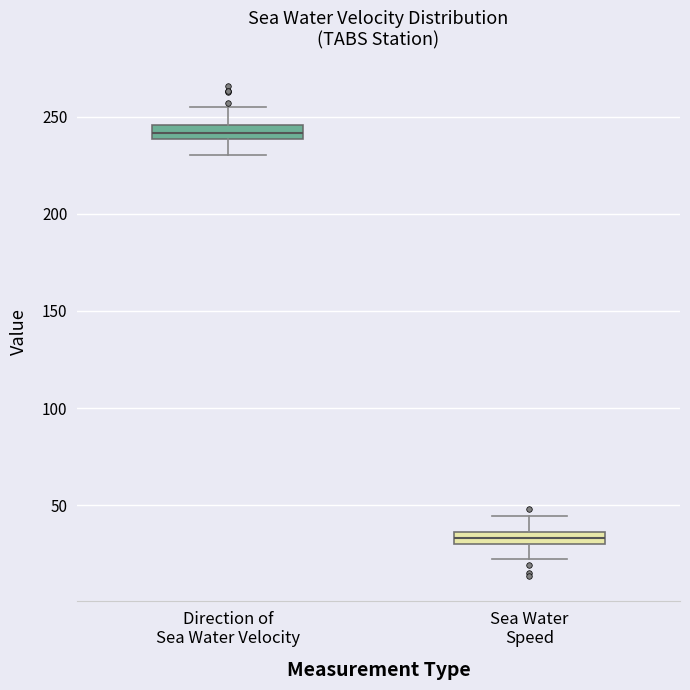

Where does the upper whisker of the box for Sea Water Speed end on the y-axis? The values are not printed on the chart, so give them approximately, as read against the axis.

45